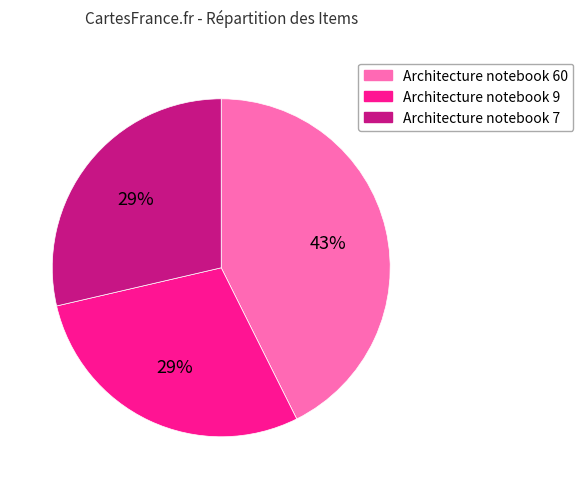

To the nearest percent, what percentage of the pie is Architecture notebook 60?

43%